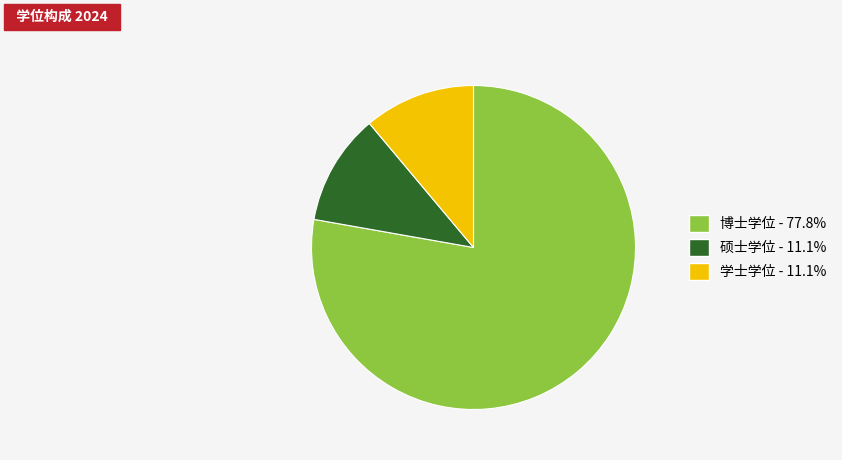

Is it true that 博士学位 is 93% of the pie?

False